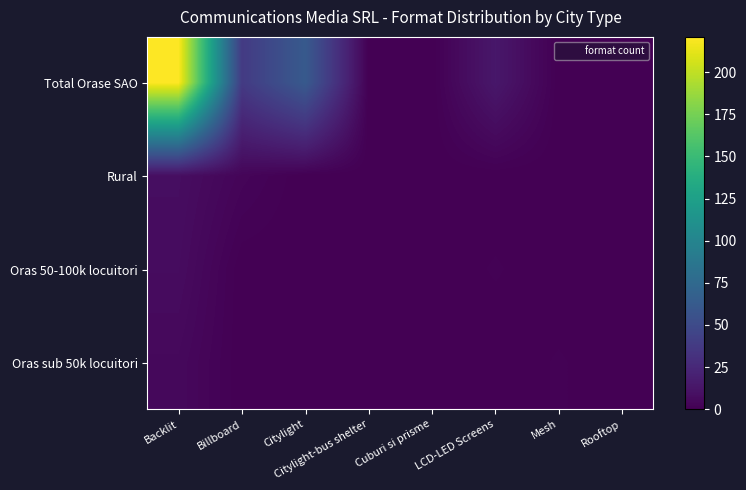

Reading left to right, transcribe all the data shown in this chart.

Total Orase SAO: Backlit=221	Billboard=38	Citylight=62	Citylight-bus shelter=0	Cuburi si prisme=0	LCD-LED Screens=14	Mesh=0	Rooftop=0
Rural: Backlit=8	Billboard=3	Citylight=0	Citylight-bus shelter=0	Cuburi si prisme=0	LCD-LED Screens=0	Mesh=0	Rooftop=0
Oras 50-100k locuitori: Backlit=7	Billboard=0	Citylight=0	Citylight-bus shelter=0	Cuburi si prisme=0	LCD-LED Screens=1	Mesh=0	Rooftop=0
Oras sub 50k locuitori: Backlit=5	Billboard=0	Citylight=0	Citylight-bus shelter=0	Cuburi si prisme=0	LCD-LED Screens=0	Mesh=1	Rooftop=0